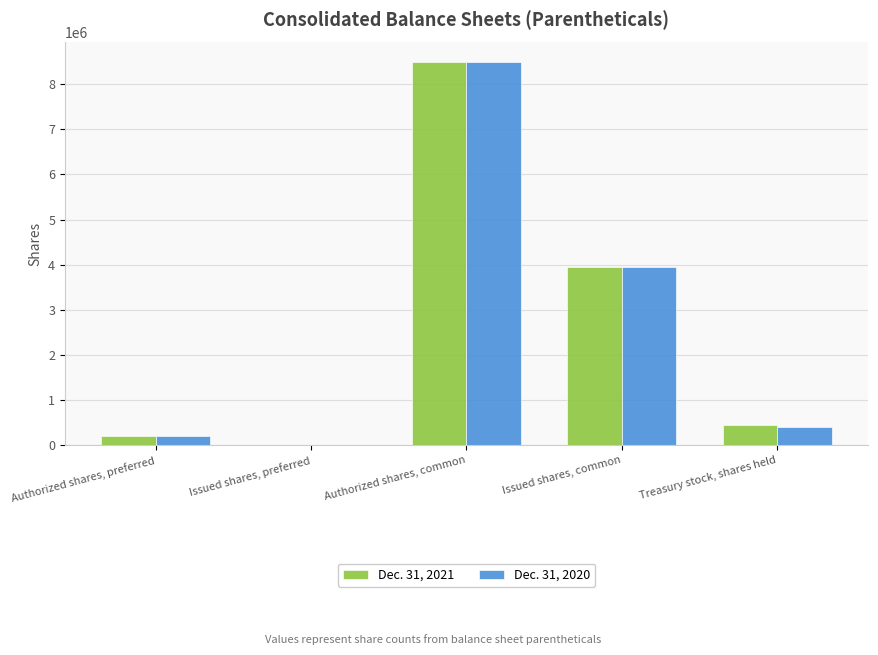

True or false: Dec. 31, 2020 has a value of 5339567 at Authorized shares, common.

False